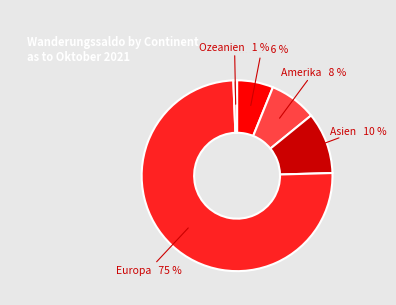

Which slice is the largest?

Europa